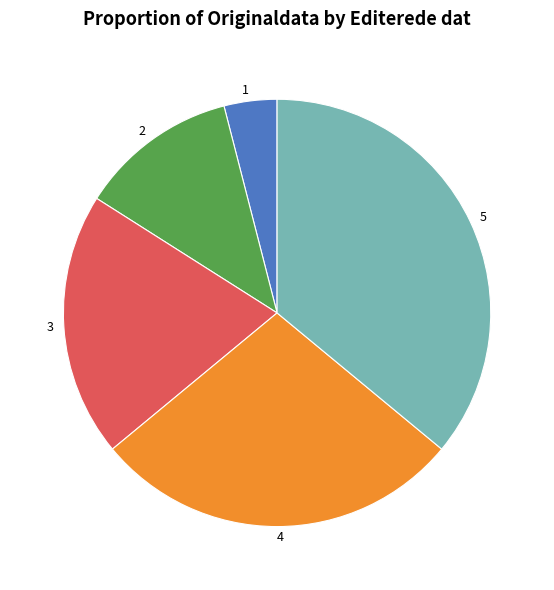

Count the number of slices in the pie.

5